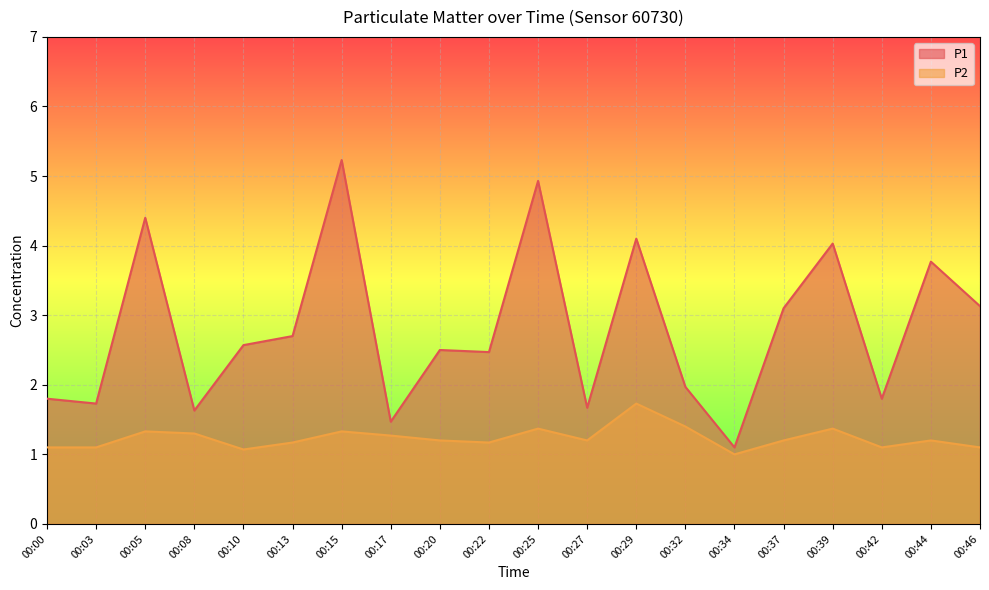

Between 00:20 and 00:08, which is larger?

00:20